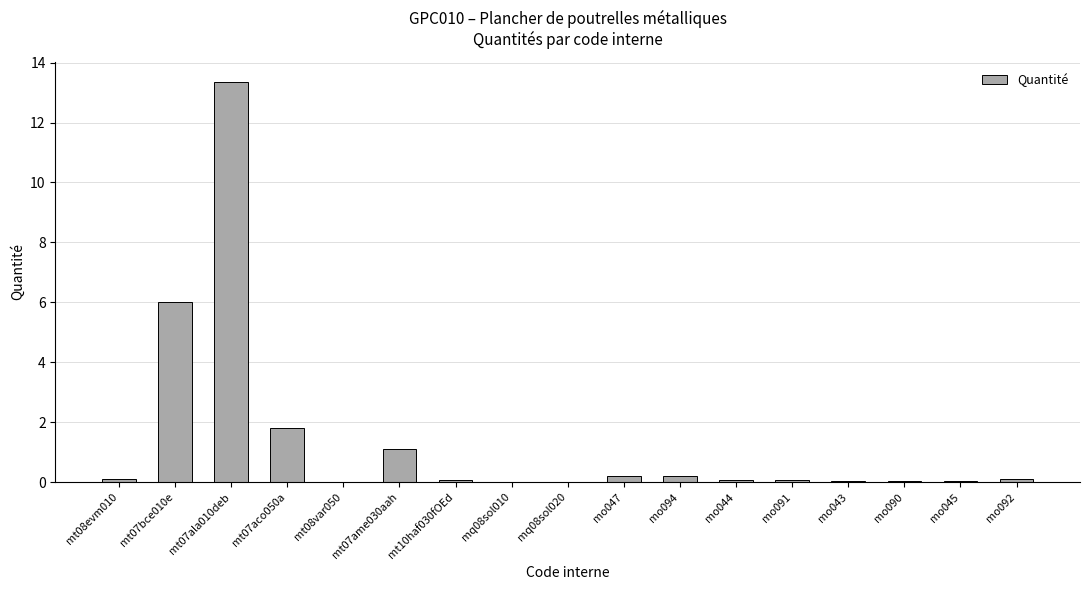

What is the approximate value at mt07bce010e?

6.0